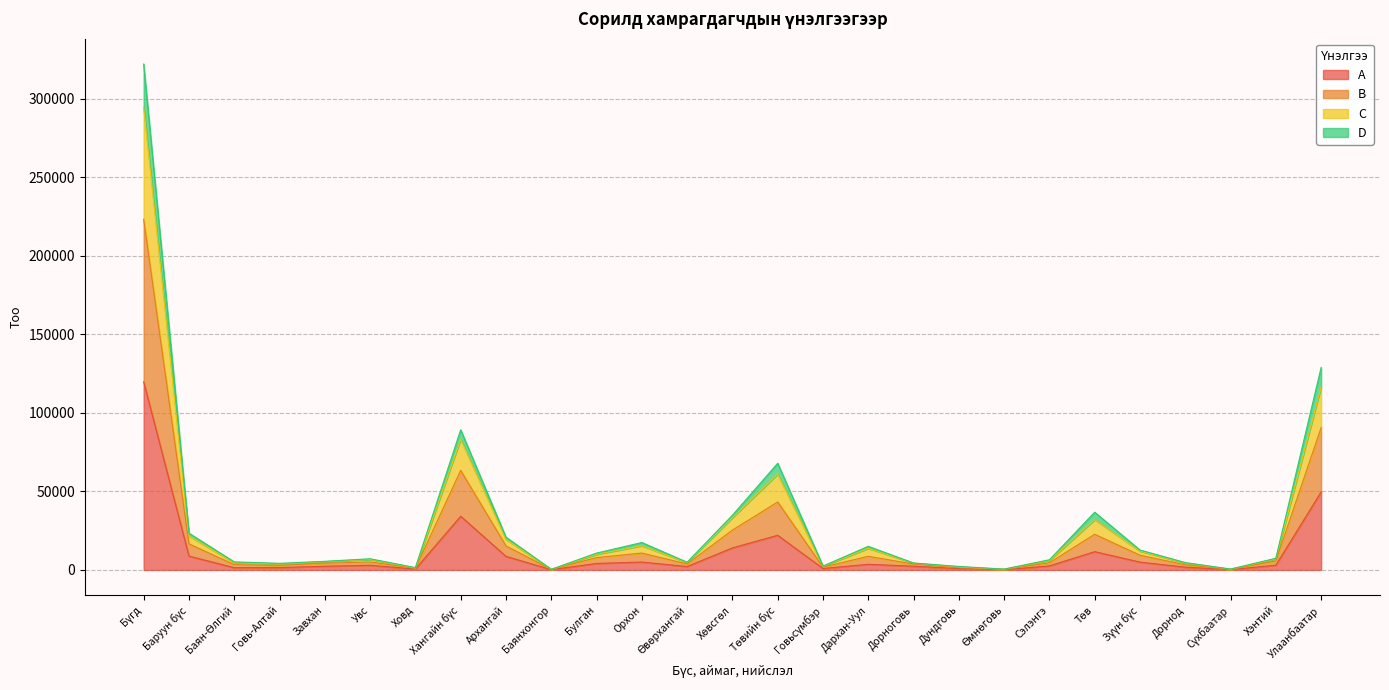

Count the number of categories in the chart.

27